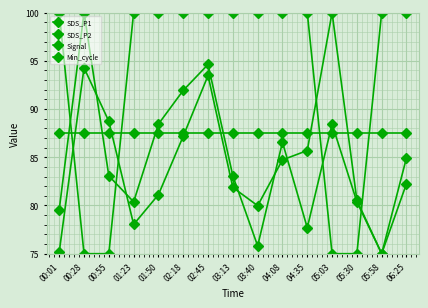

Which series ends up on top after the final intersection of Min_cycle and SDS_P1?

Min_cycle